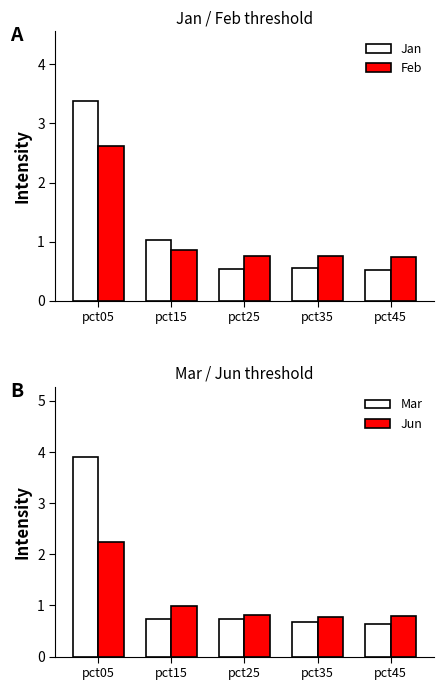

Rank the series by their maximum value, from lowest to highest.

Jun, Feb, Jan, Mar